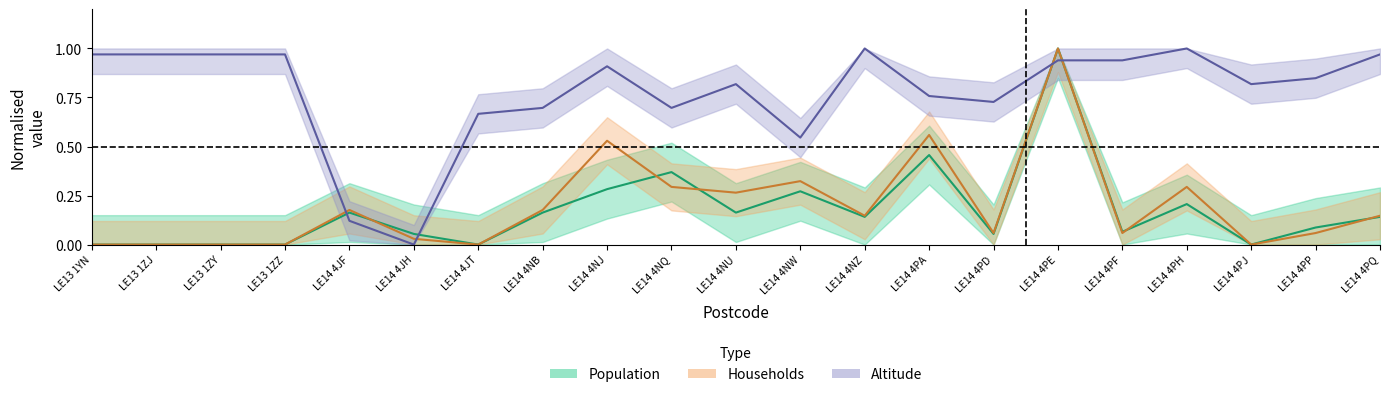

What is the total value across all series at LE14 4NB?

1.0